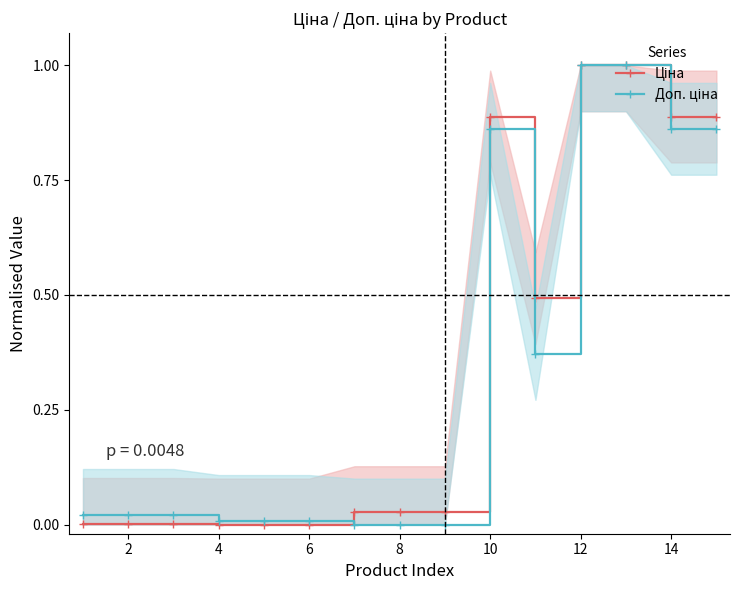

List the series in order of their peak value, lowest first.

Ціна, Доп. ціна